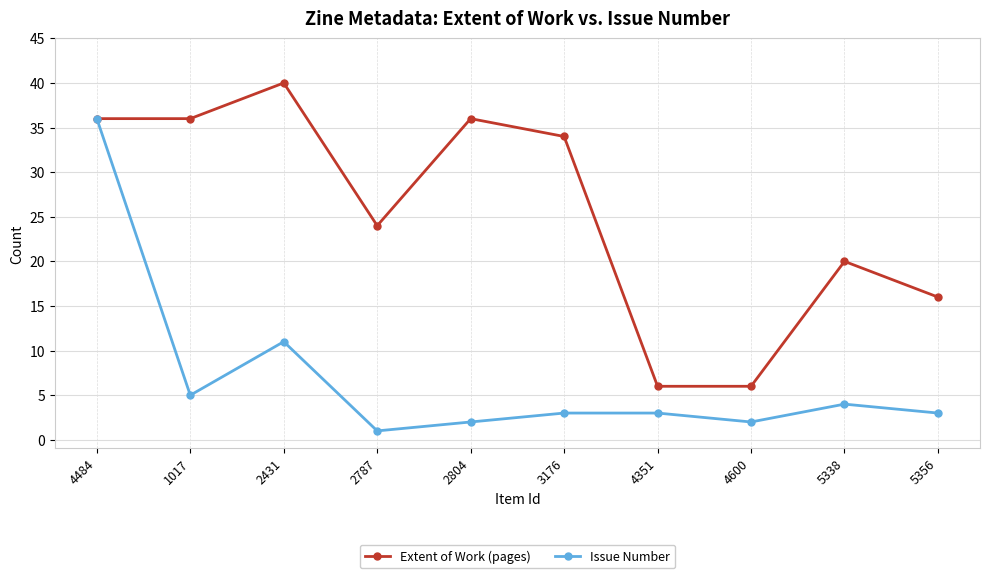

What are all the series names shown in the legend?

Extent of Work (pages), Issue Number